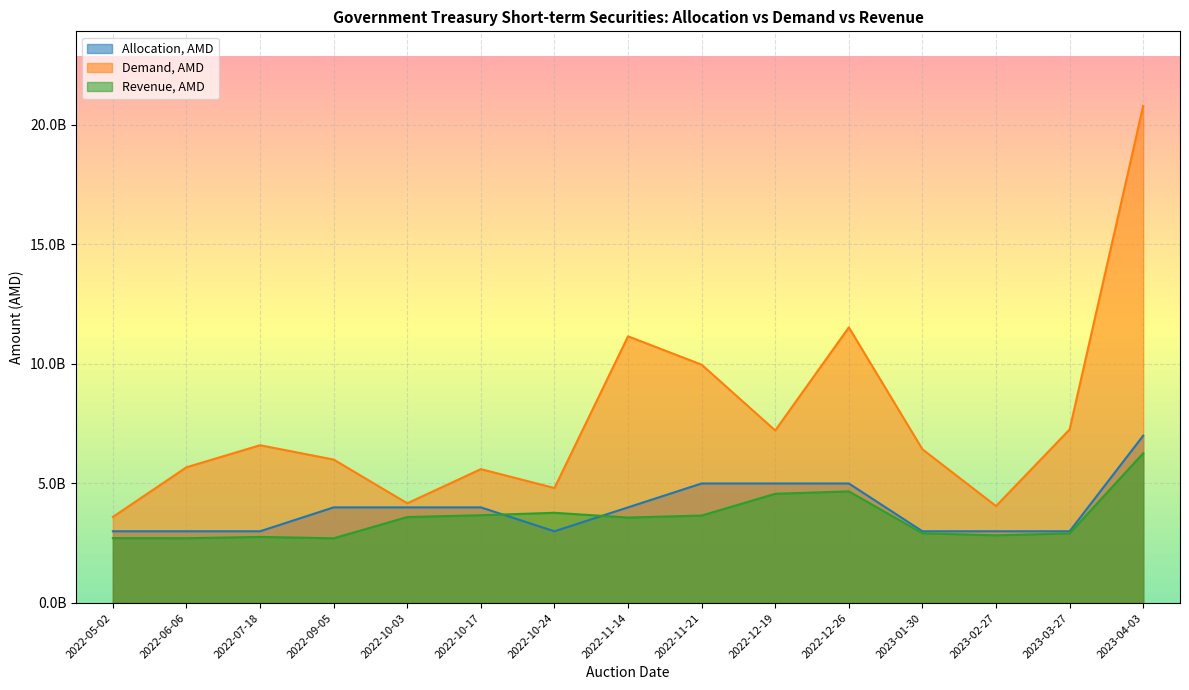

Does the chart display data point markers on the line(s)?

No